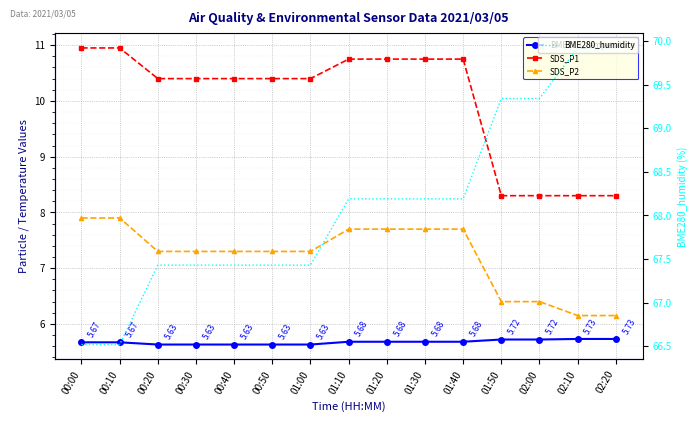

Is the value of BME280_humidity at 00:50 greater than the value of SDS_P2 at 01:00?

Yes